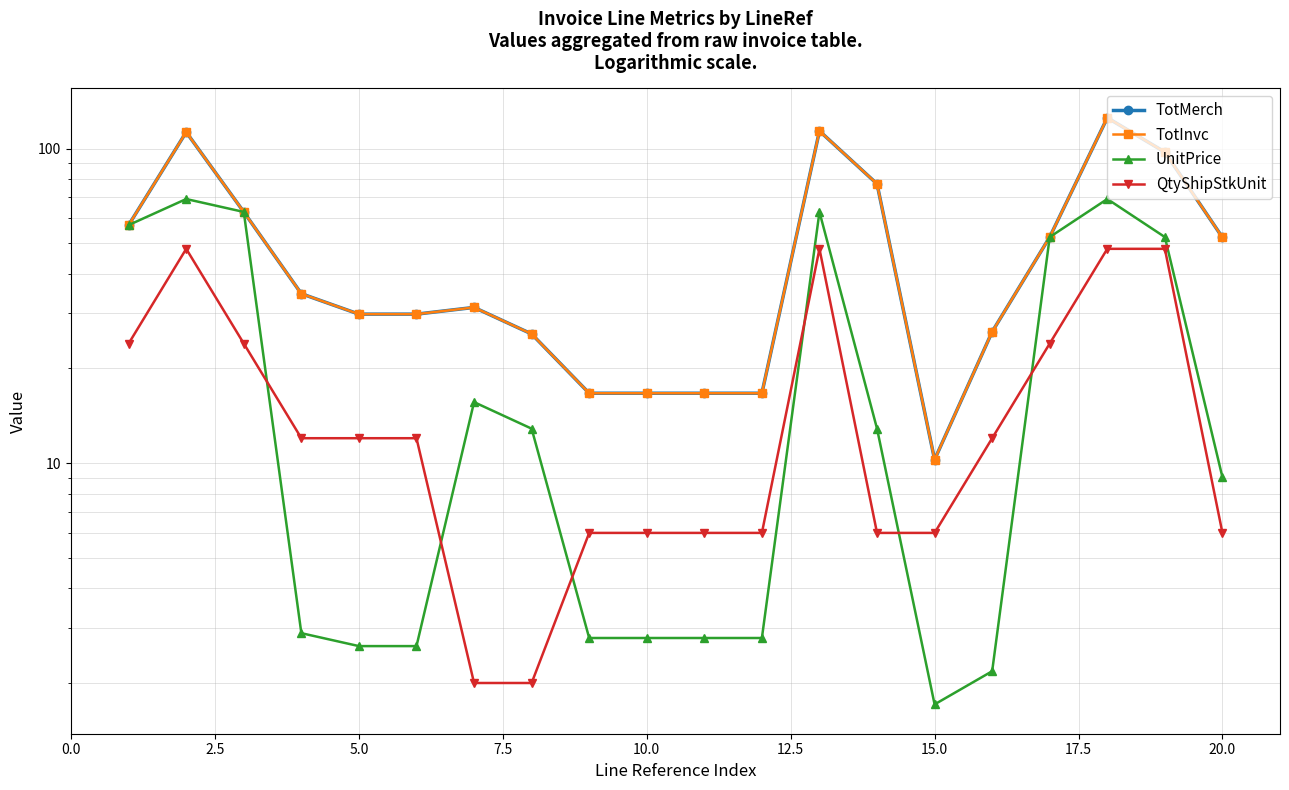

What is the value of the QtyShipStkUnit point at the 2nd from the left?

48.0